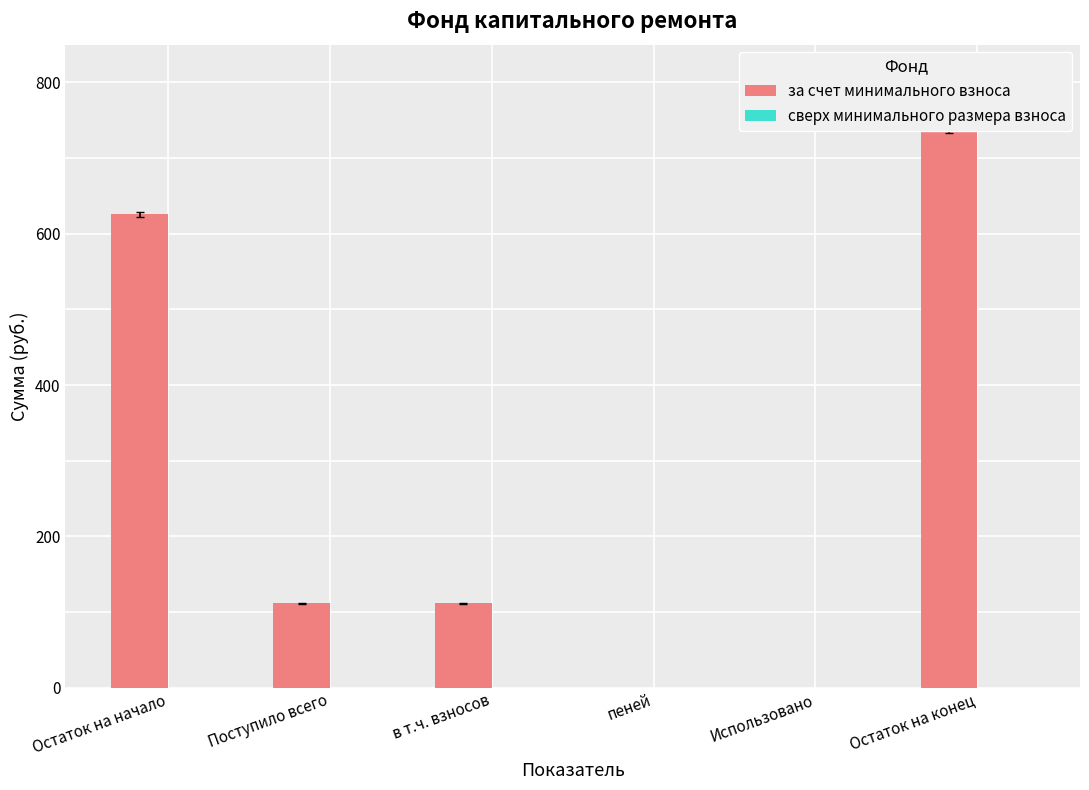

Reading left to right, extract all data points from this chart.

за счет минимального взноса: 625.6	111.7	111.7	0.0	0.0	737.3
сверх минимального размера взноса: 0.0	0.0	0.0	0.0	0.0	0.0